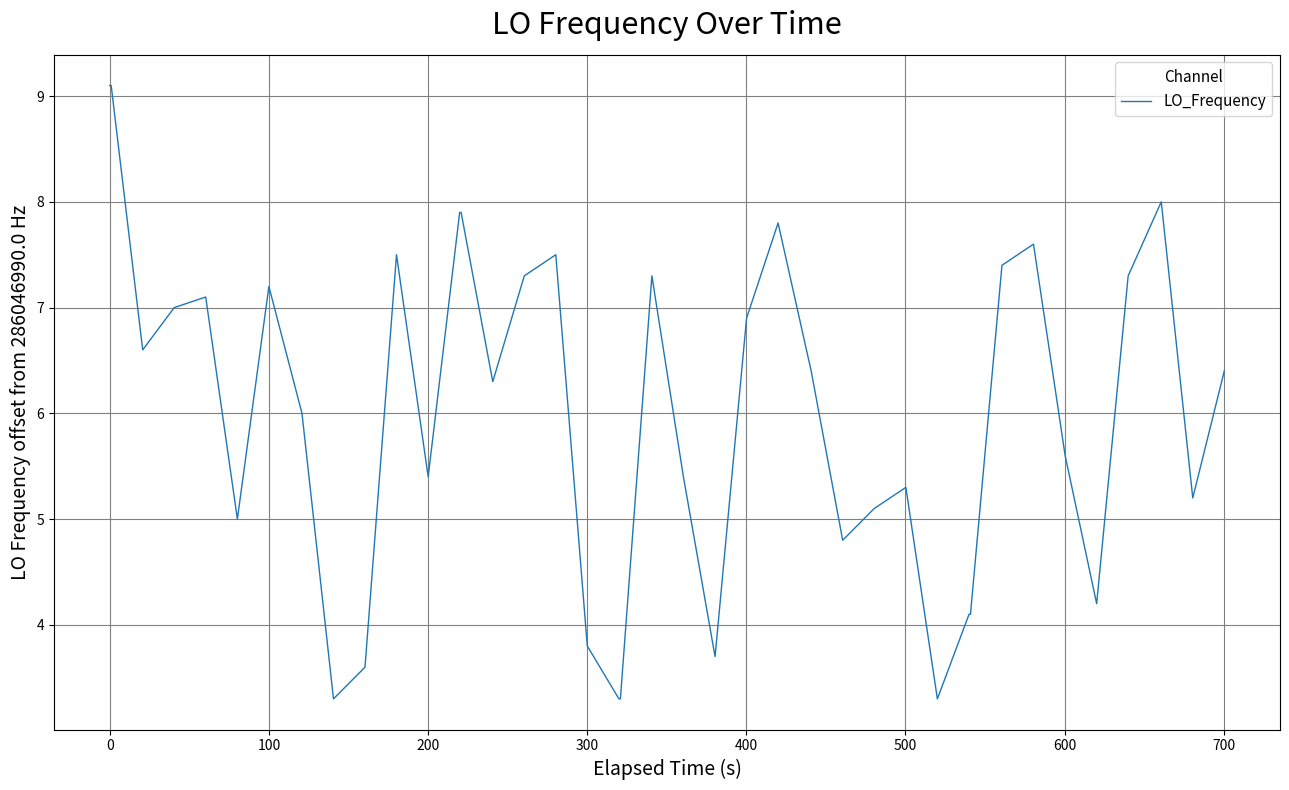

What is the difference between the maximum and minimum values?

5.8